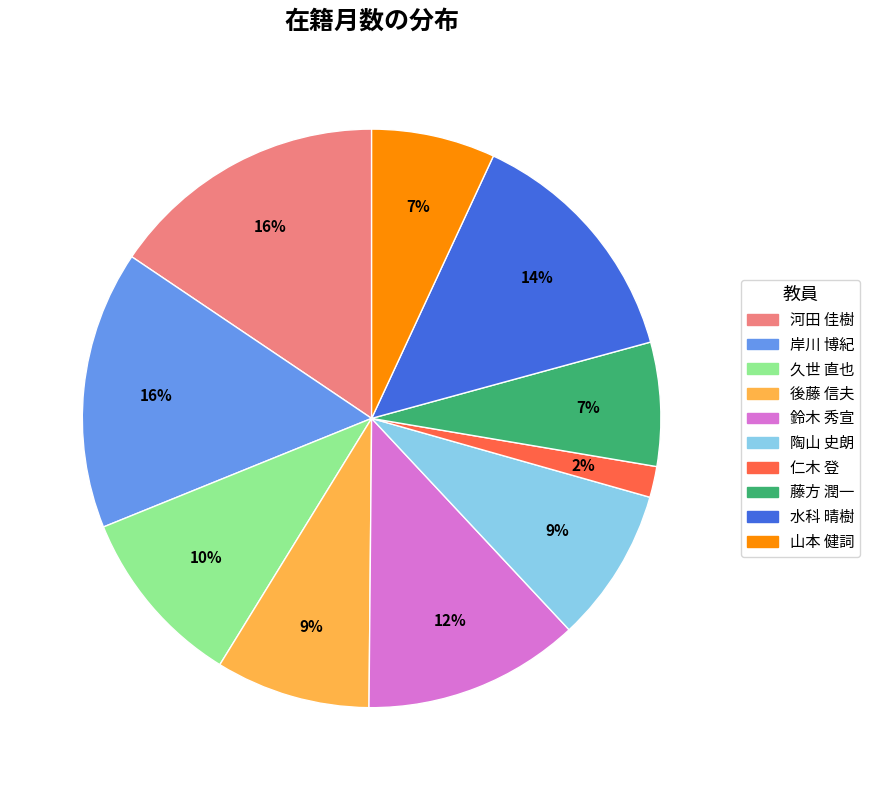

Combined, do 陶山 史朗 and 仁木 登 account for over 50%?

No